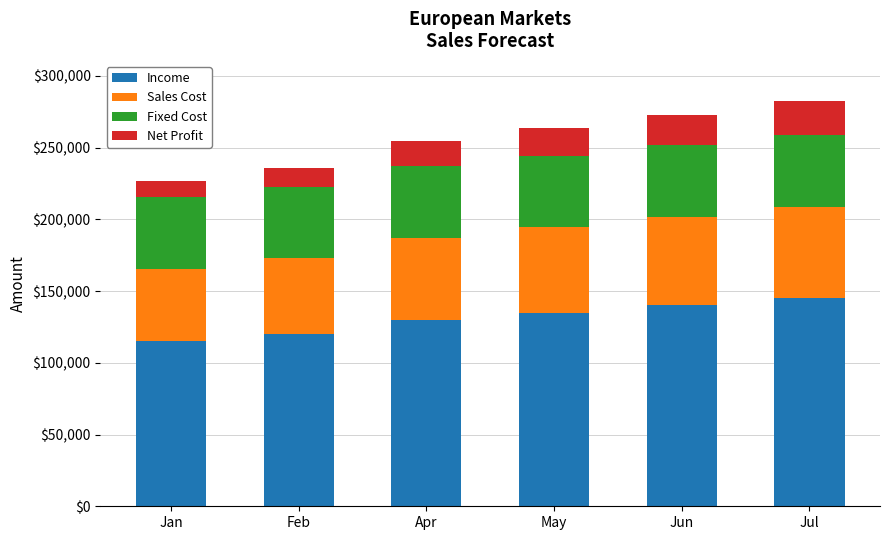

What is the difference between the maximum and minimum values in the Income series?

30000